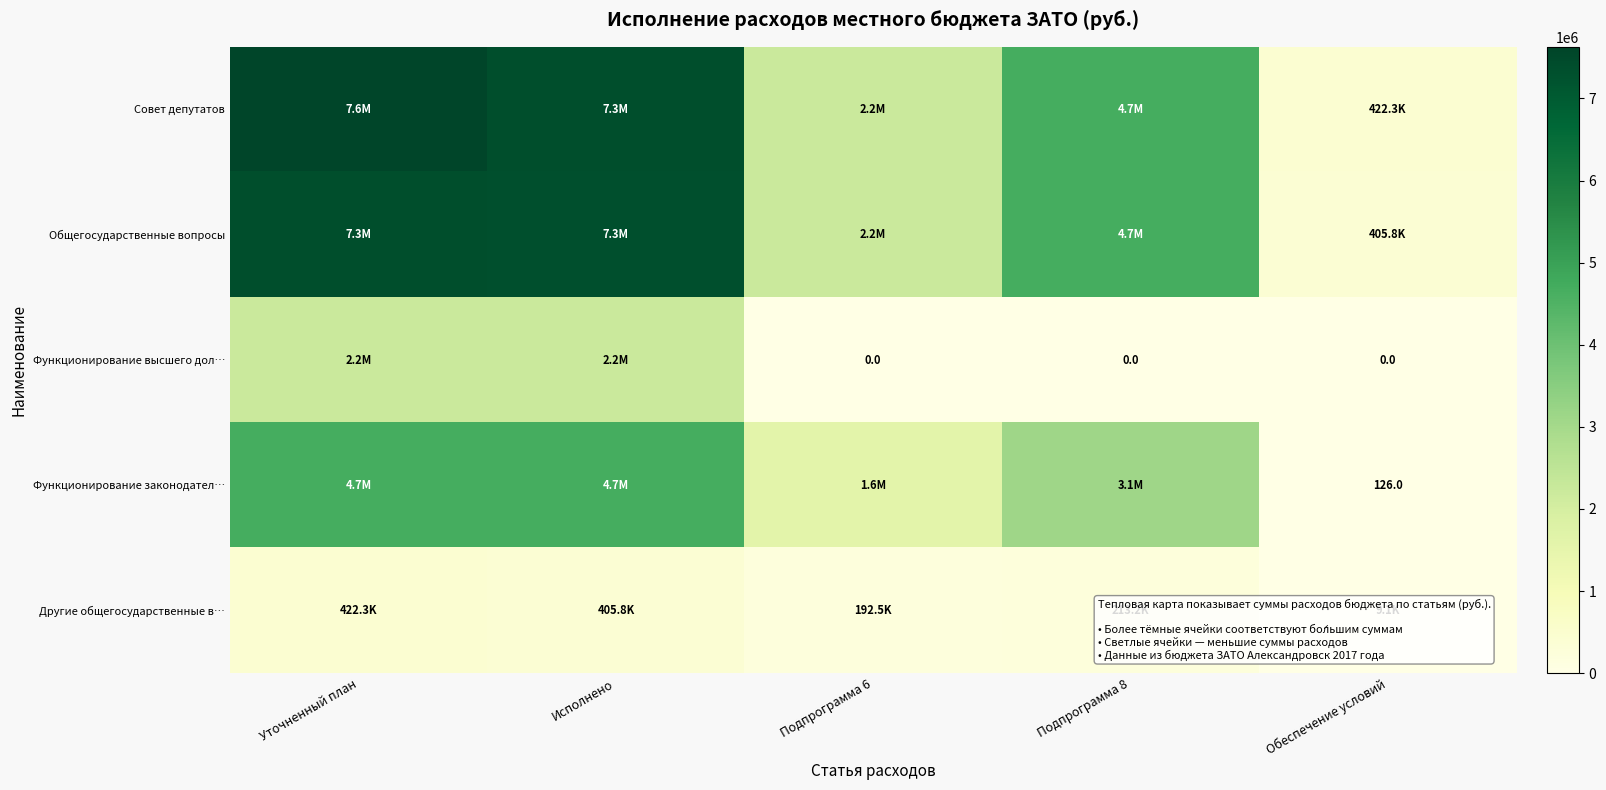

List the labels in order of Общегосударственные вопросы value, smallest first.

Обеспечение условий, Подпрограмма 6, Подпрограмма 8, Исполнено, Уточненный план